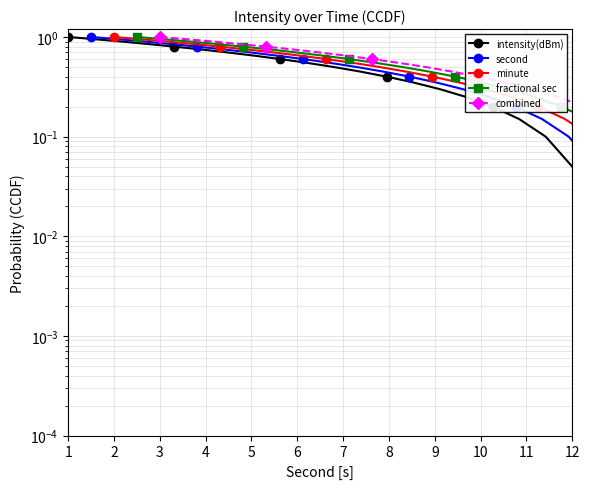

True or false: second and combined cross at least once.

False